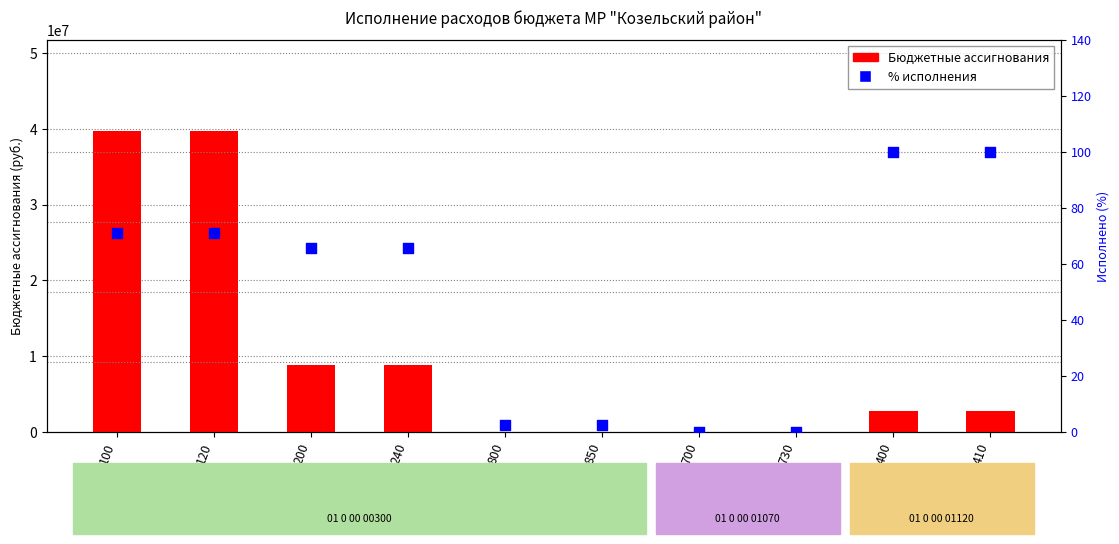

Which series has the widest spread of Y values?

Бюджетные ассигнования